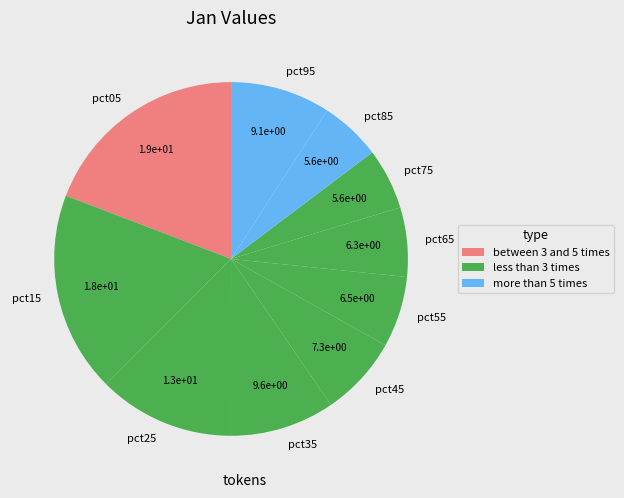

Is it true that pct55 is 6% of the pie?

True